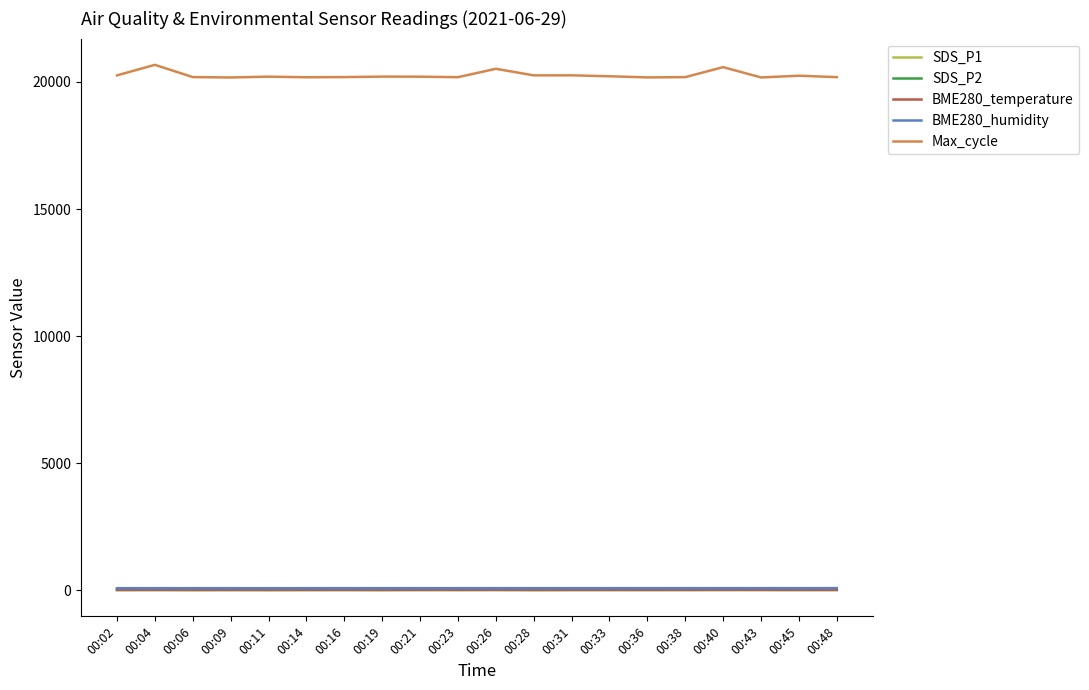

Which series has the widest spread of values?

Max_cycle